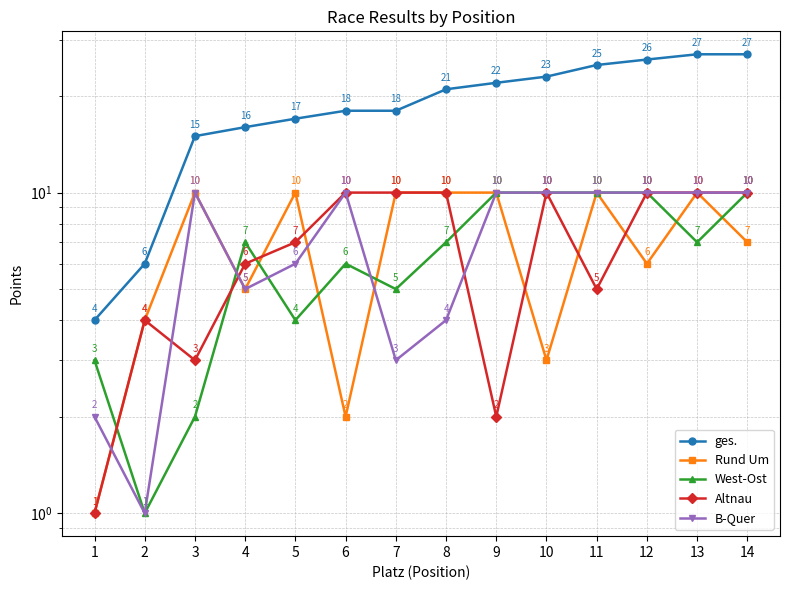

How many series are shown in this chart?

5